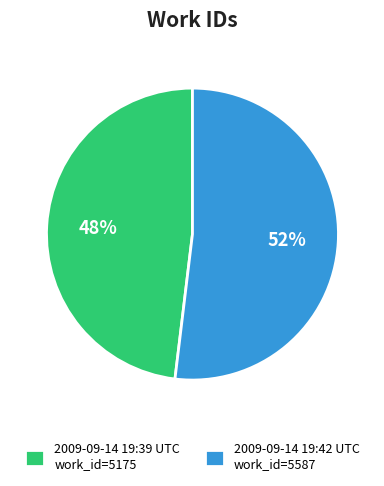

Between 2009-09-14 19:39 UTC work_id=5175 and 2009-09-14 19:42 UTC work_id=5587, which is larger?

2009-09-14 19:42 UTC work_id=5587